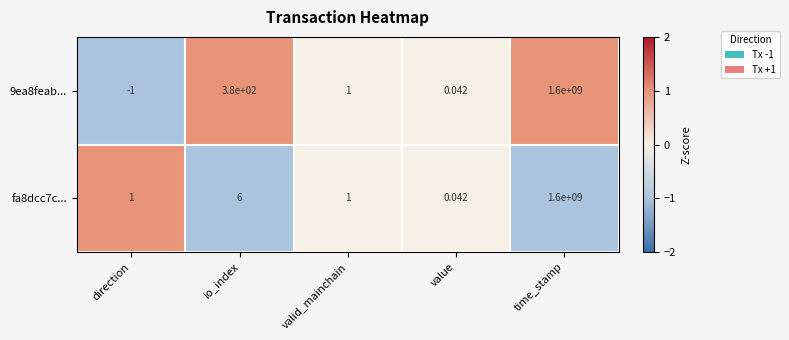

At which category is the sum across all series the highest?

time_stamp